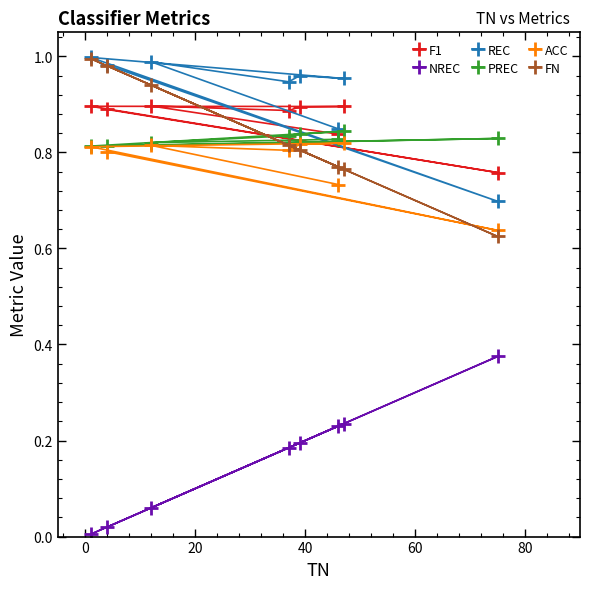

Which series has the largest total across all categories?

REC